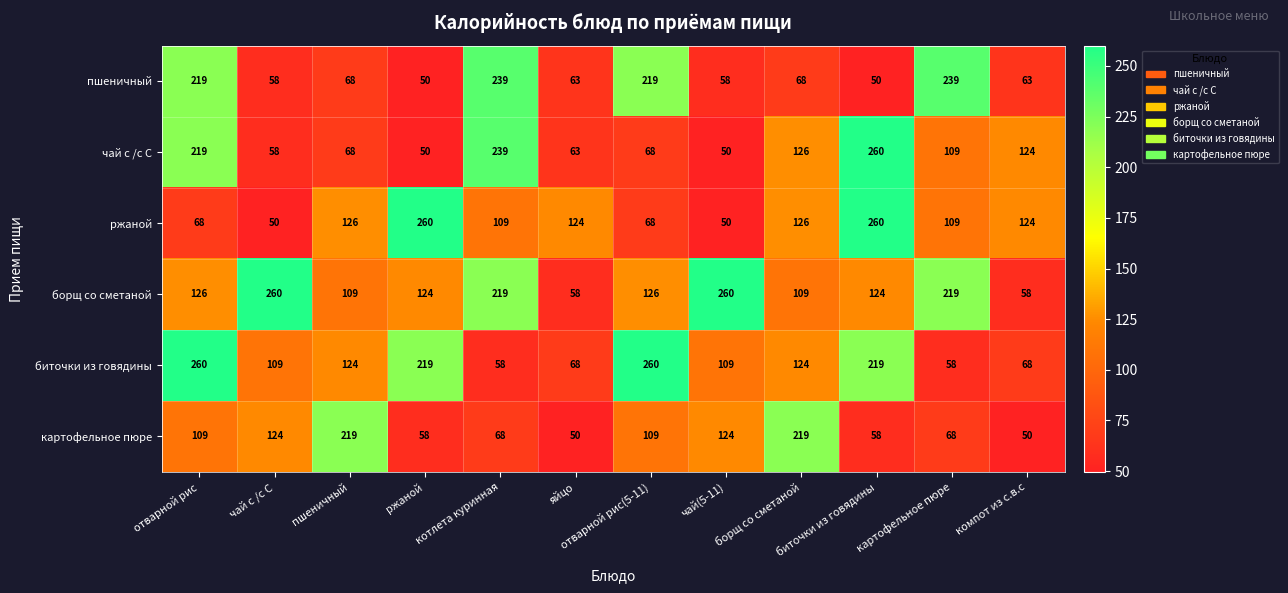

What is the maximum value for чай с /с С?

260